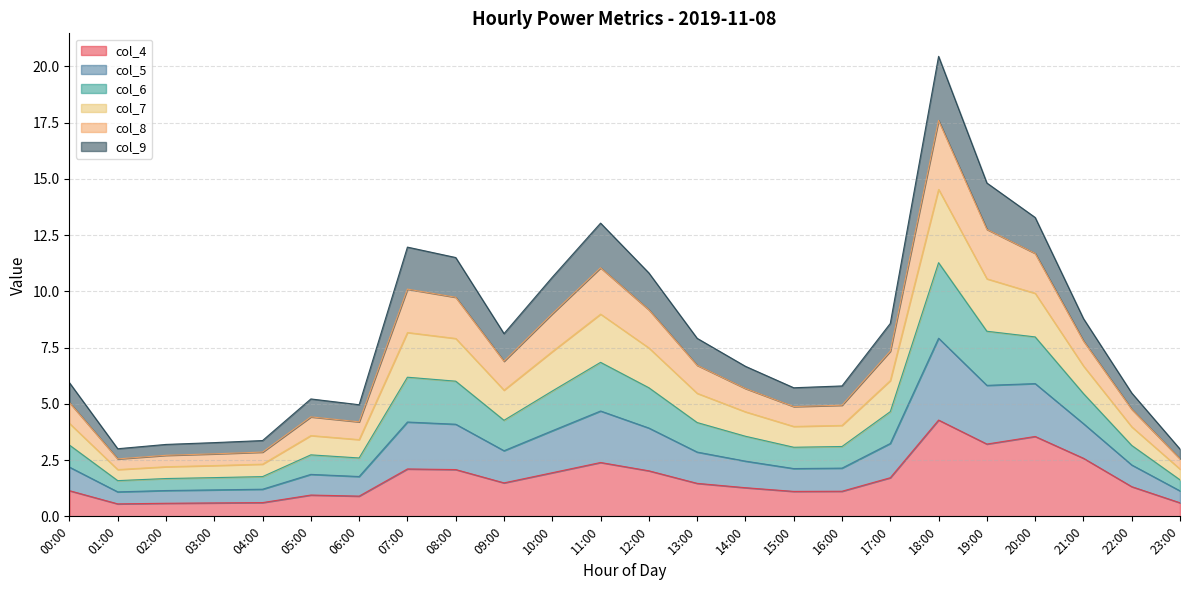

What is the total value across all series at 16:00?

5.8